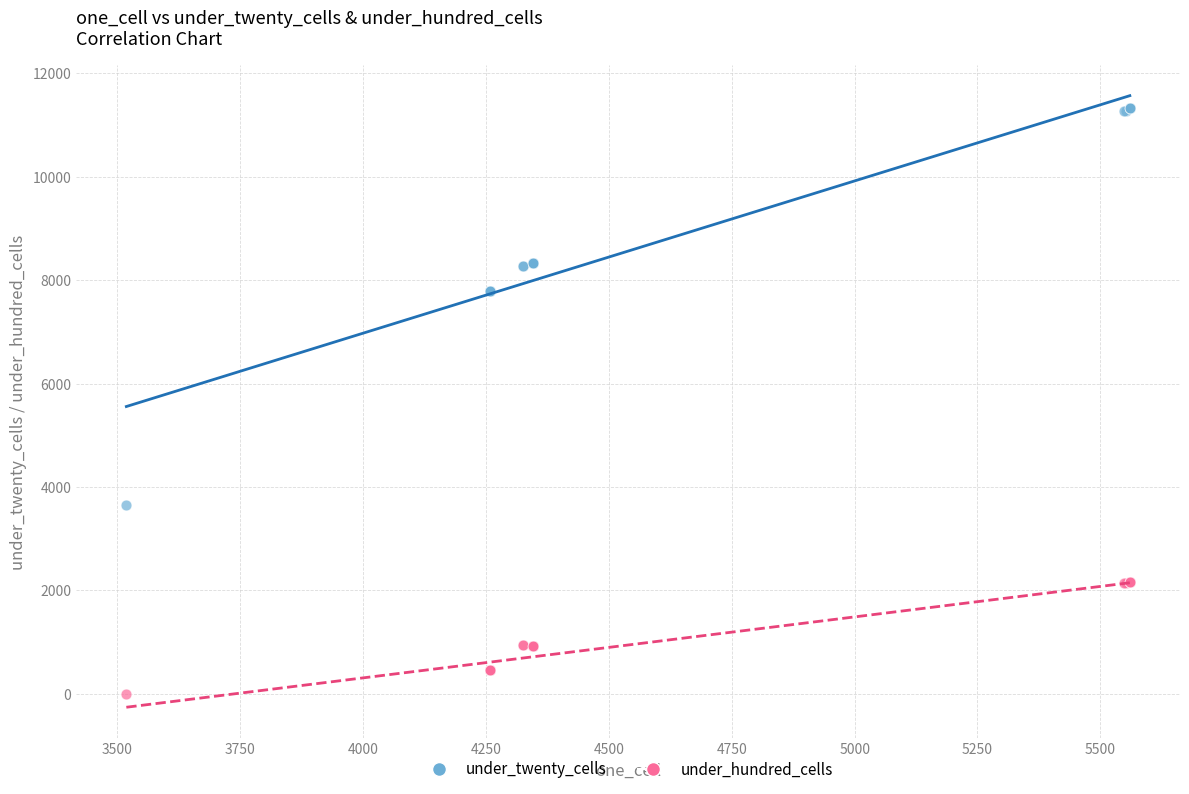

Which series contains the lowest Y value?

under_hundred_cells